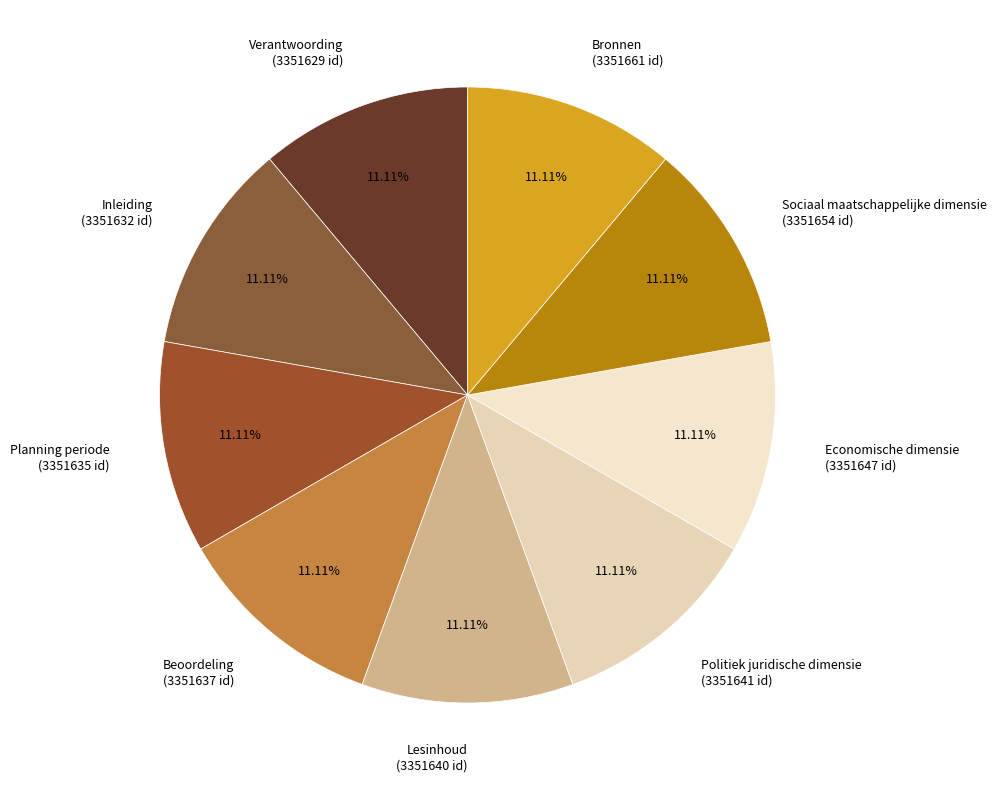

Does any single category account for the majority?

No